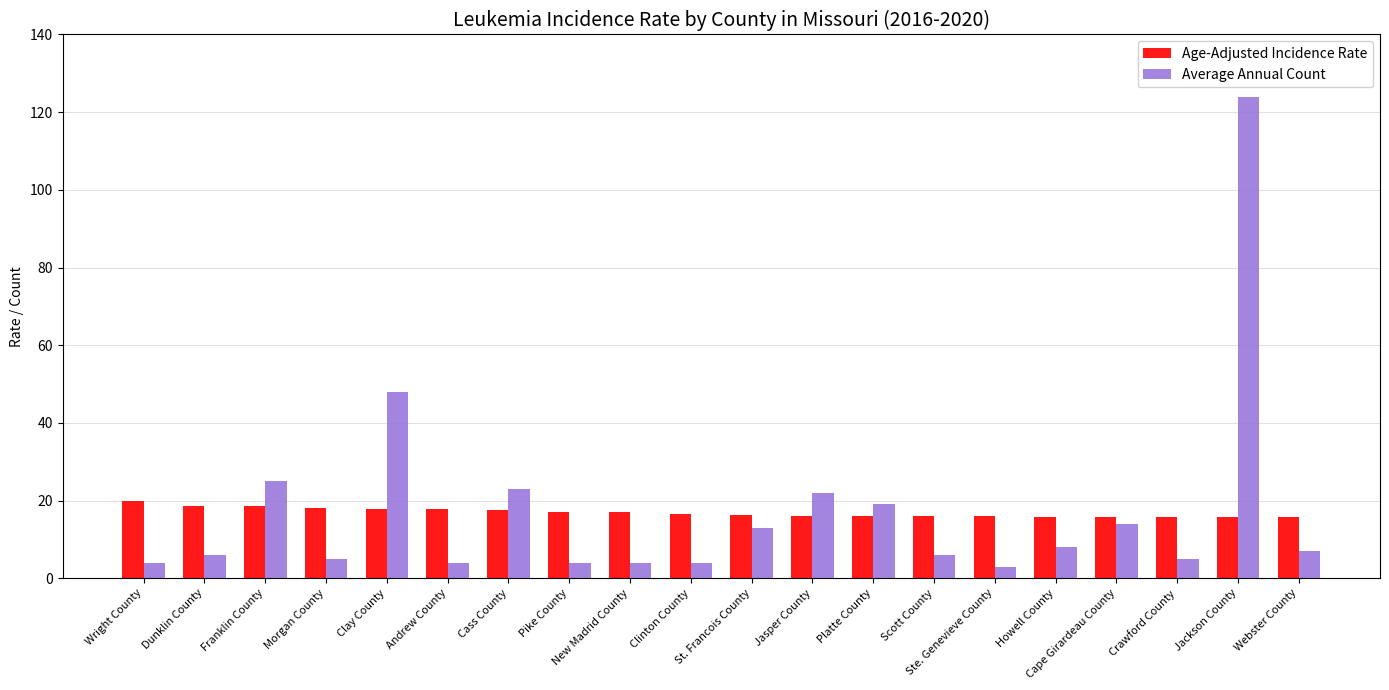

Count the number of categories in the chart.

20